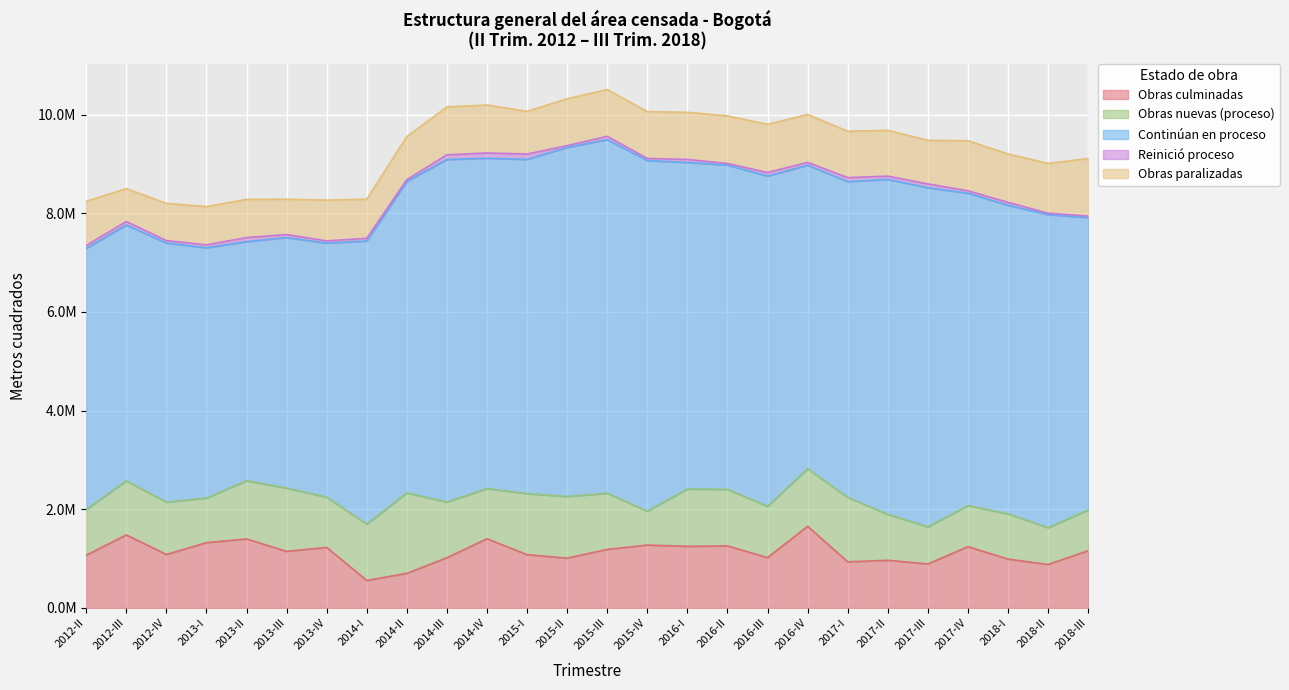

True or false: Obras paralizadas and Continúan en proceso intersect in this chart.

False